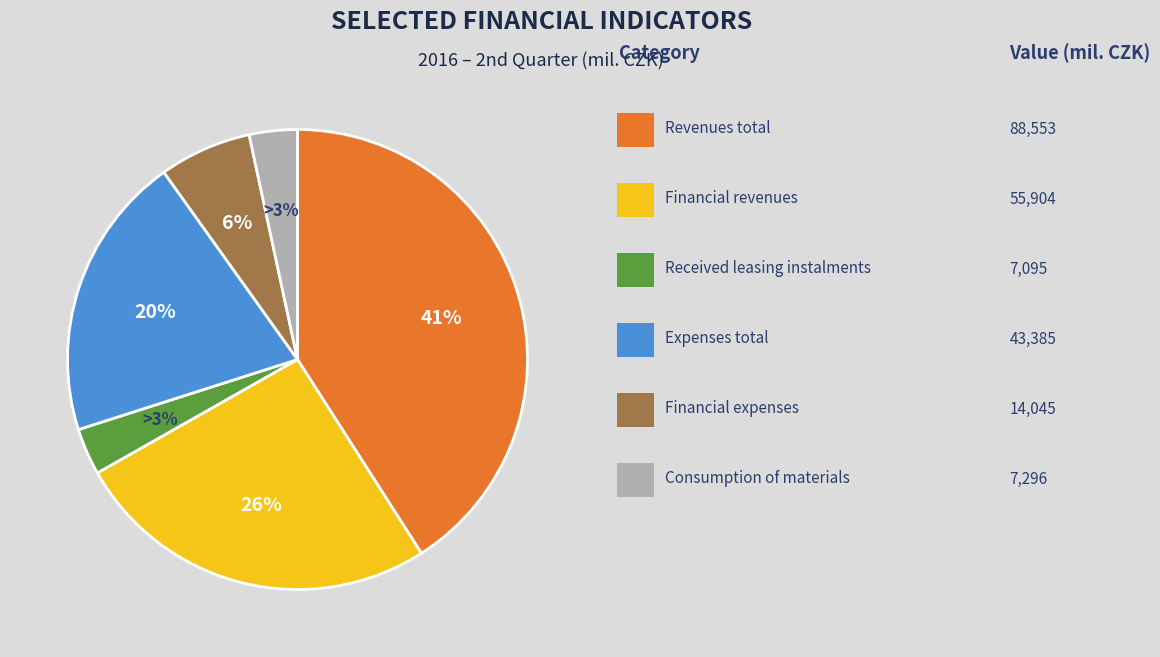

Is there any slice that represents more than half of the pie?

No